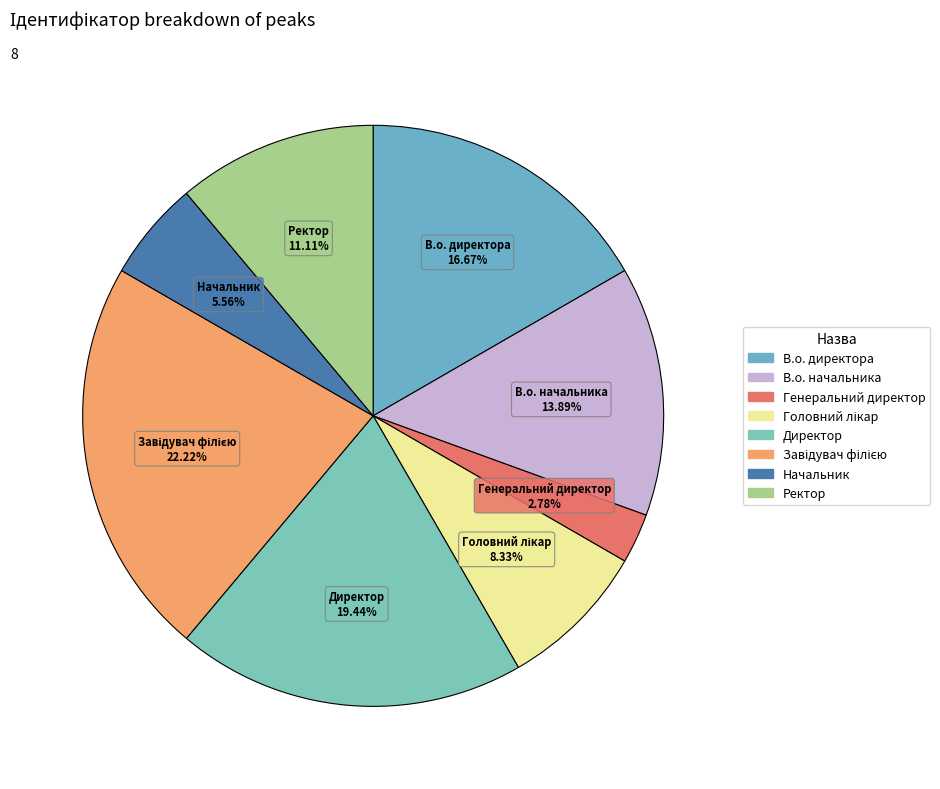

Does Директор represent more than half of the total?

No